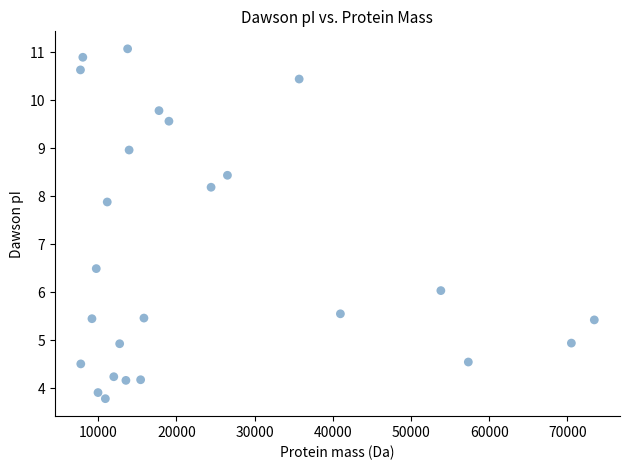

What Y value in the scatter plot is closest to 7?

6.5